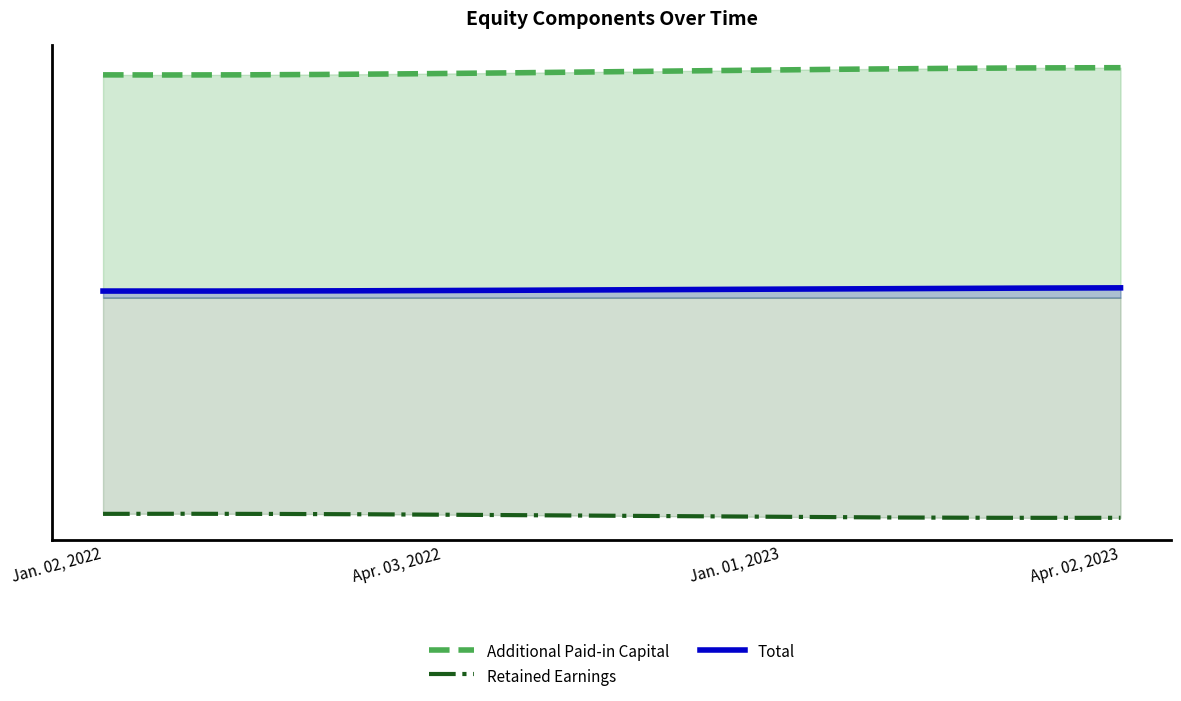

Which category has the lowest value across all series?

Apr. 02, 2023